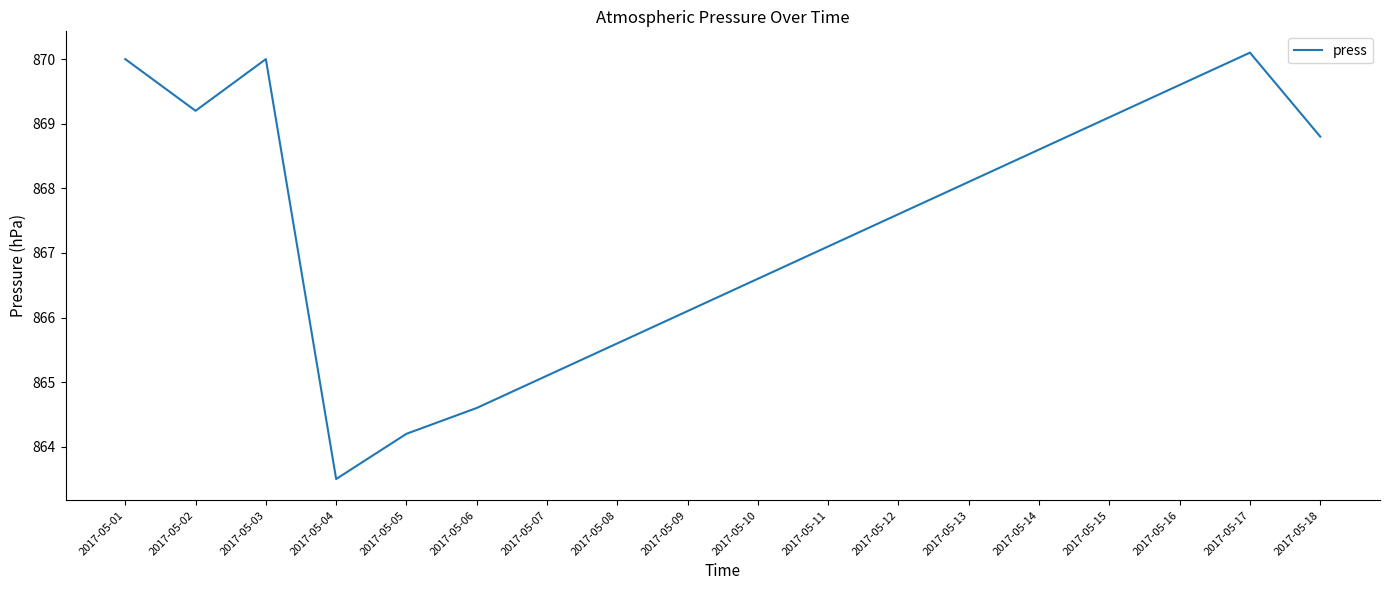

How many interior local valleys (lower than both neighbors) does the data have?

2